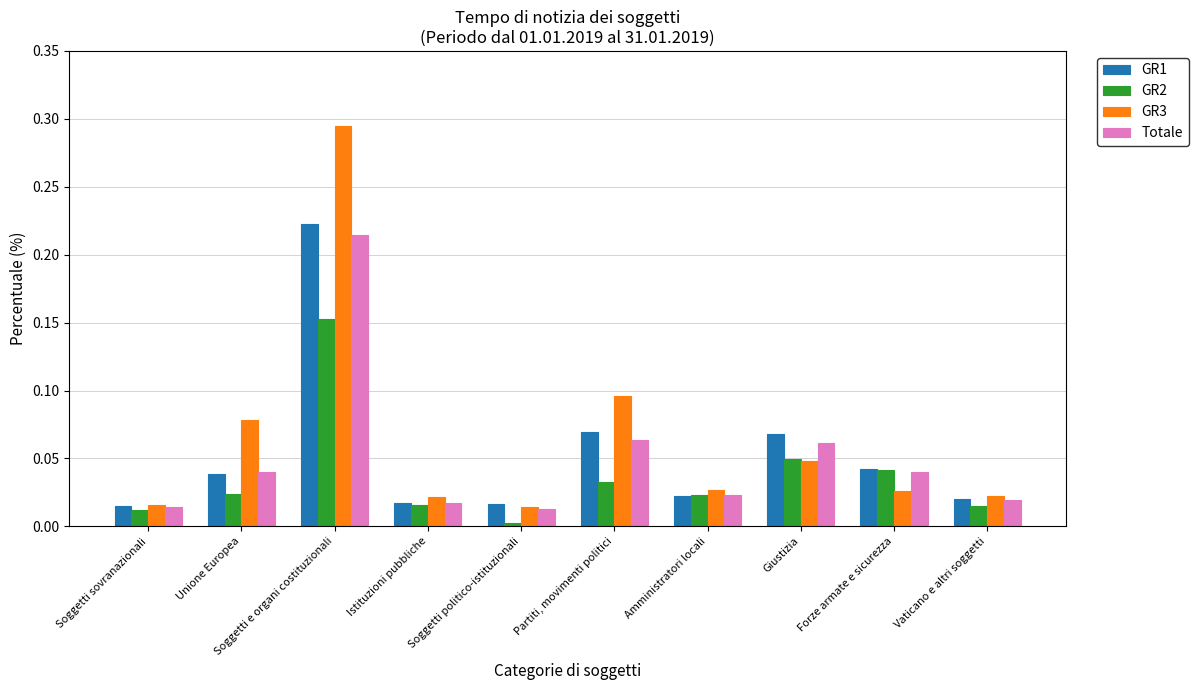

At which label is GR2 closest to 0?

Soggetti politico-istituzionali